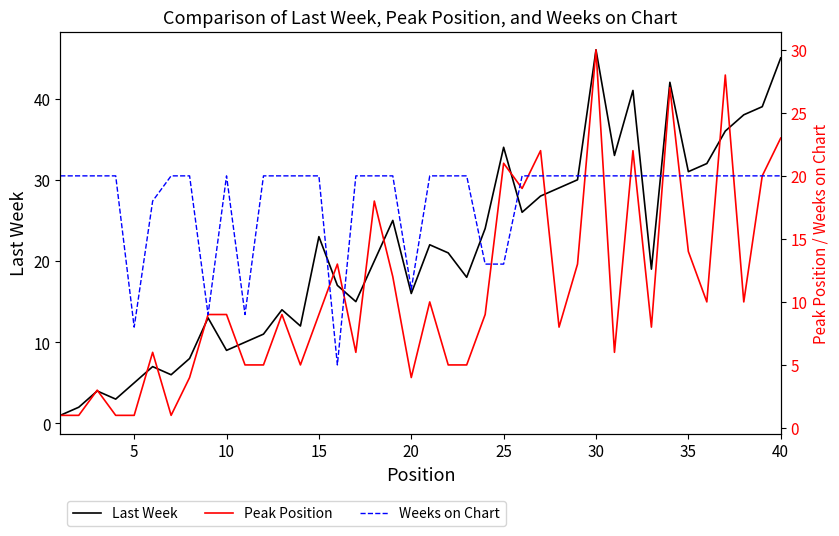

What is the maximum value for Last Week?

46